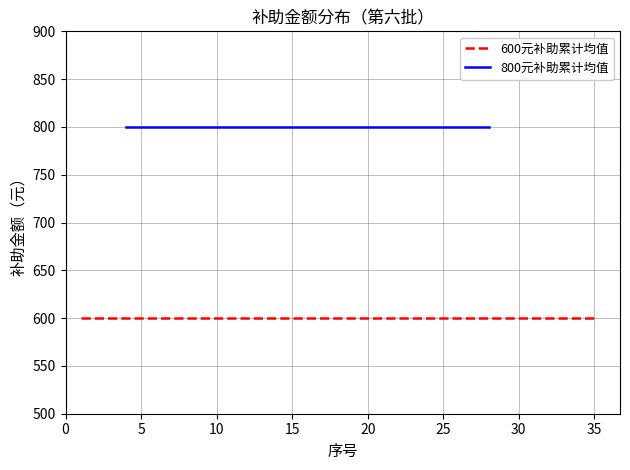

Rank the series at 15 from lowest to highest value.

600 yuan, 800 yuan